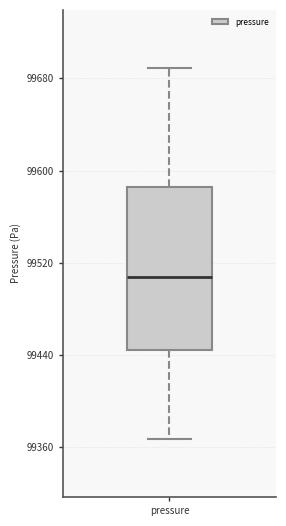

Transcribe this box plot: give where the median line is, the range the box spans, and where the two whiskers end, as read against the y-axis. The values are not printed on the chart, so give them approximately, as read against the axis.

median 99510, box 99440 to 99590, whiskers 99370 to 99690